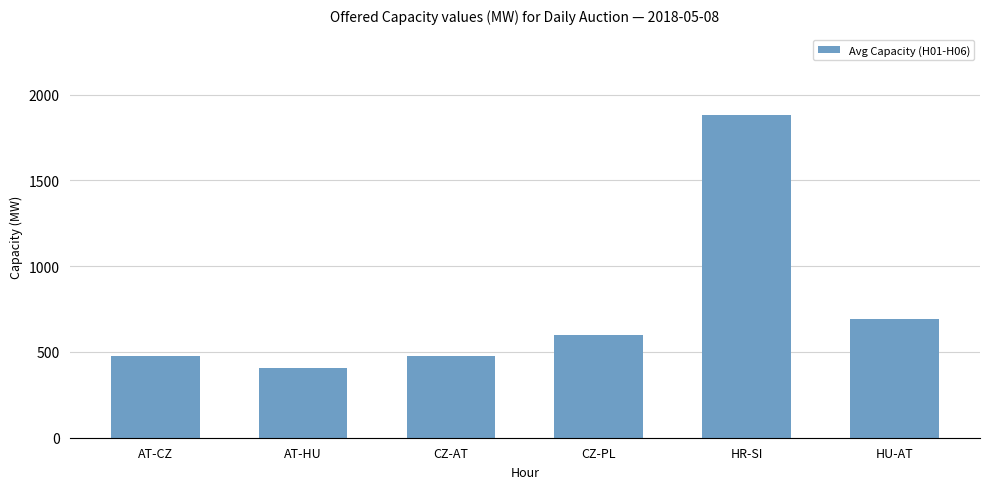

Which has a higher value, AT-HU or CZ-AT?

CZ-AT